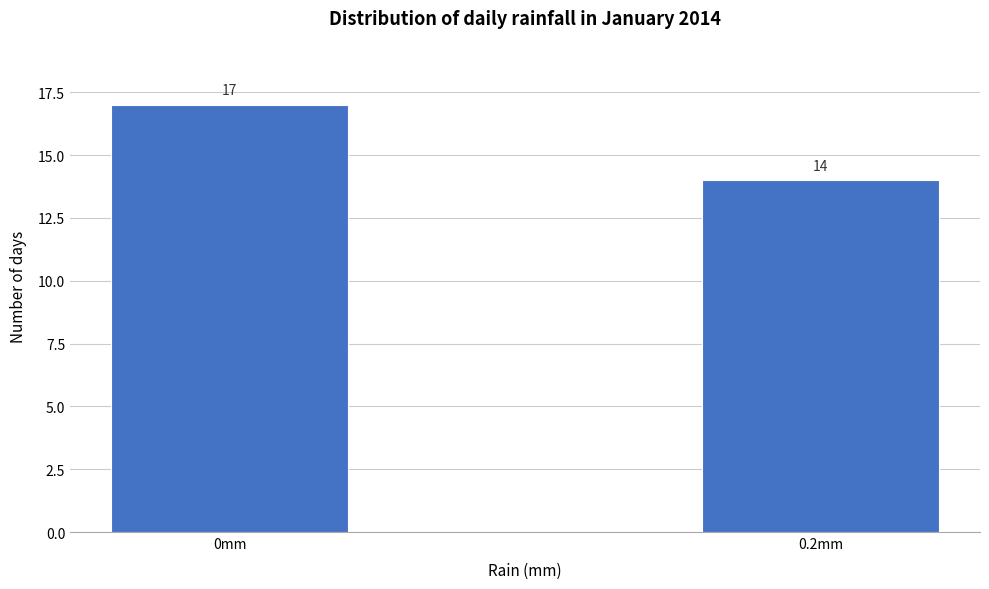

Reading right to left, extract all data points from this chart.

14	17